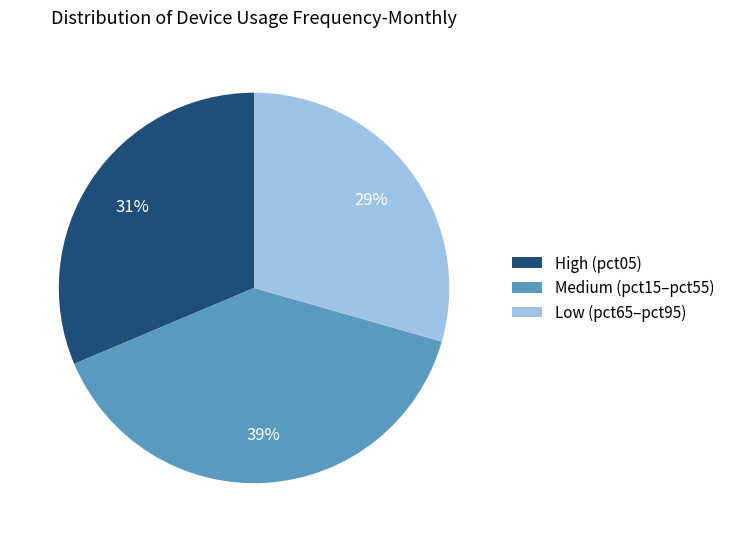

Is Medium (pct15–pct55) the majority of the pie?

No